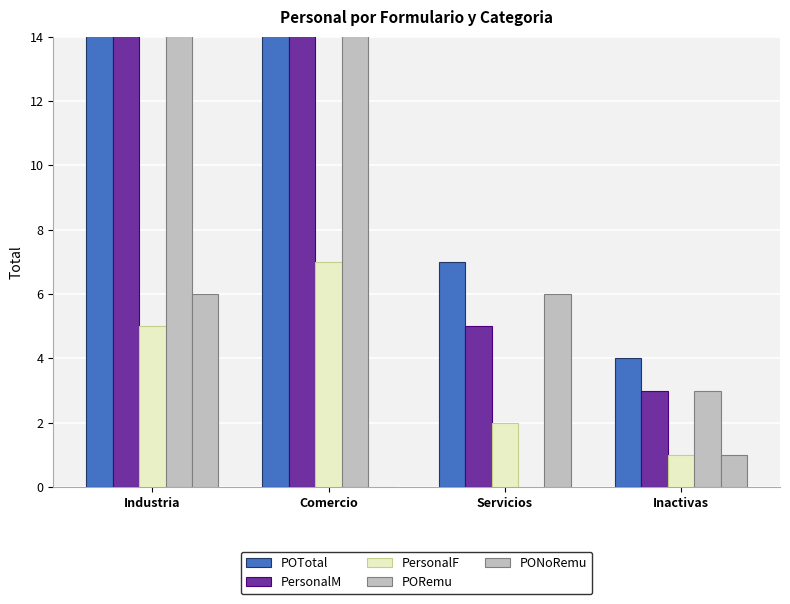

The value of PONoRemu at Comercio is 0. True or false?

True